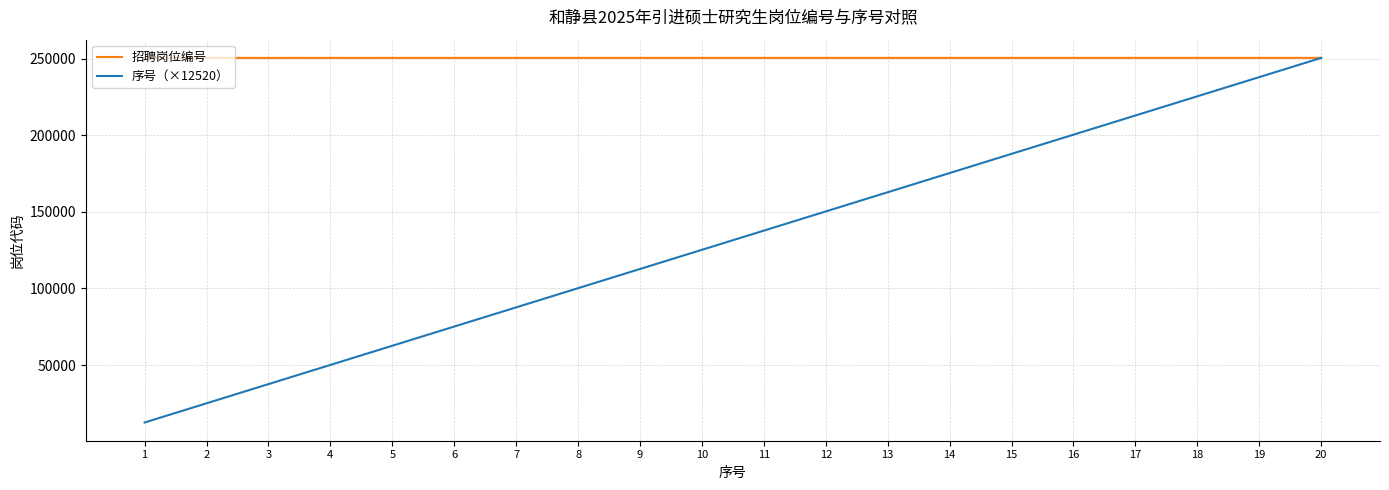

What is the total value across all series at 8?

350568.4